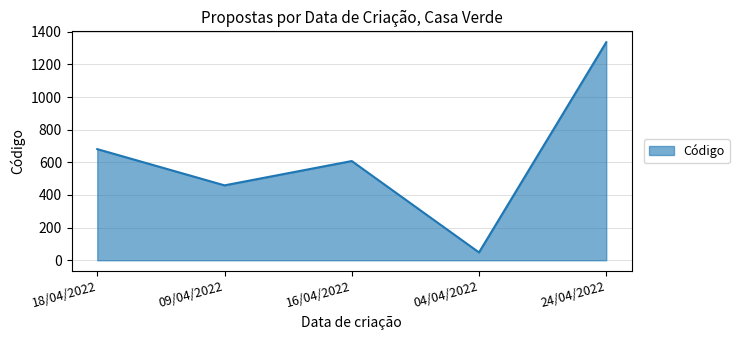

List the labels in order of value, largest first.

24/04/2022, 18/04/2022, 16/04/2022, 09/04/2022, 04/04/2022